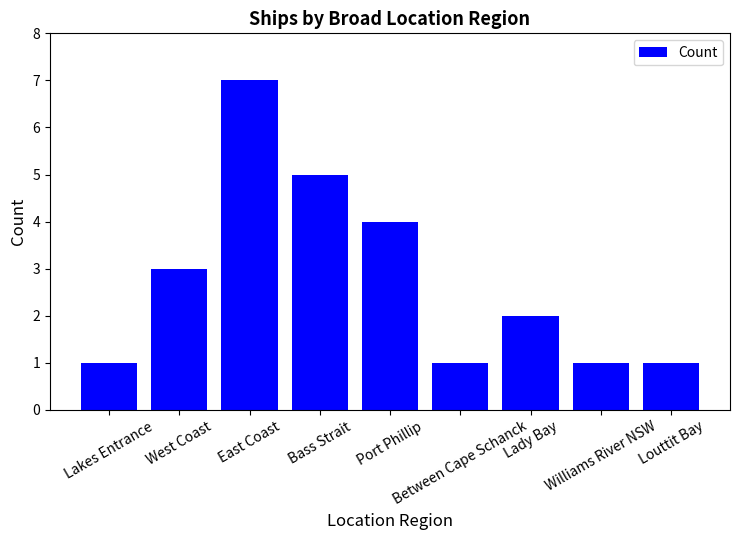

What is the label of the 6th bar from the right?

Bass Strait